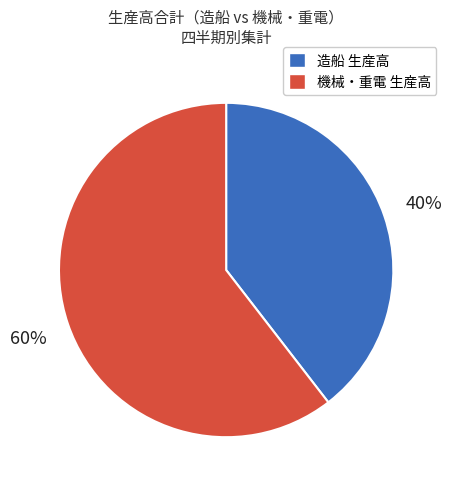

Does any single category account for the majority?

Yes